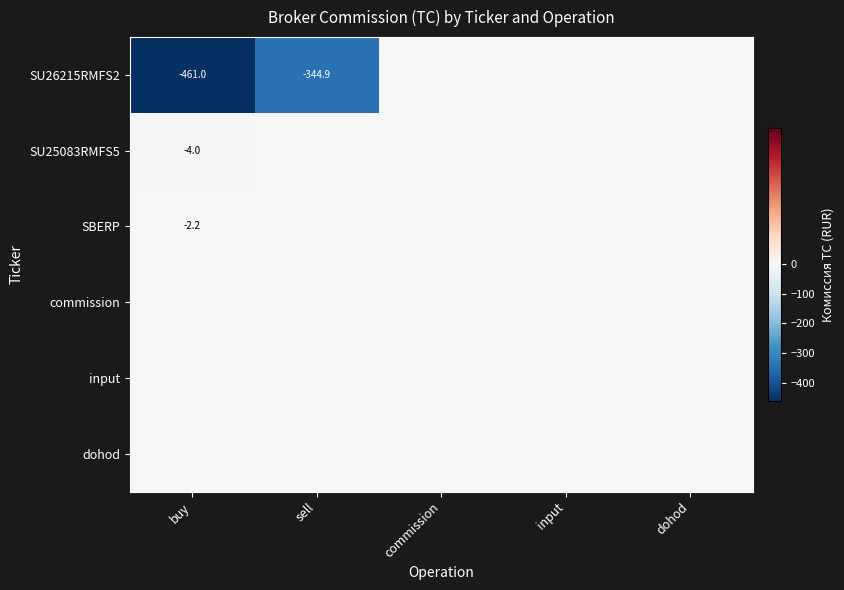

What is the difference between the second highest and second lowest values in the SU26215RMFS2 series?

344.9